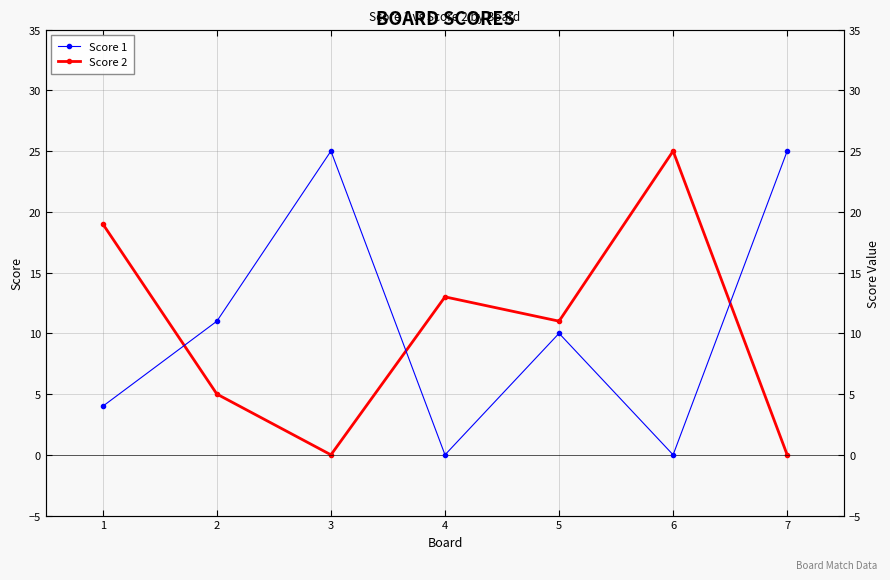

True or false: Score 1 and Score 2 cross at least once.

True